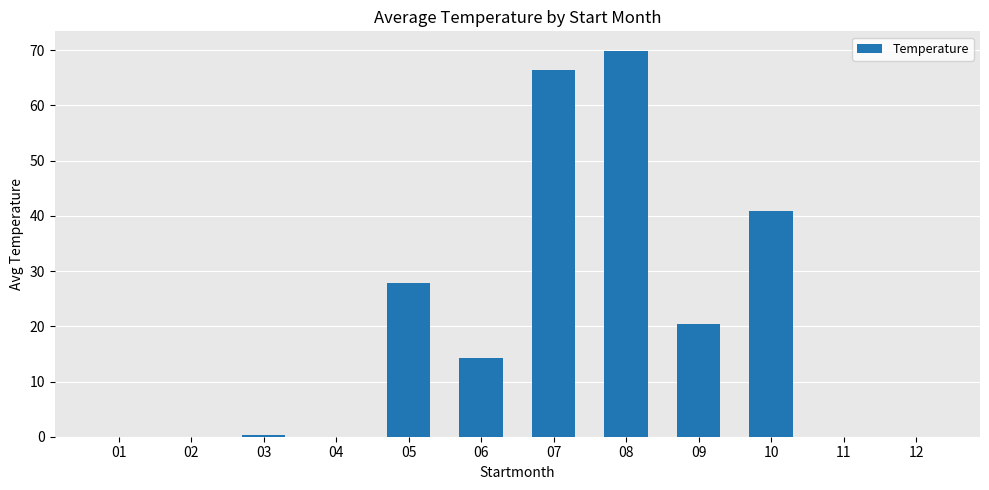

Is it true that the value at 07 is 44.9?

False